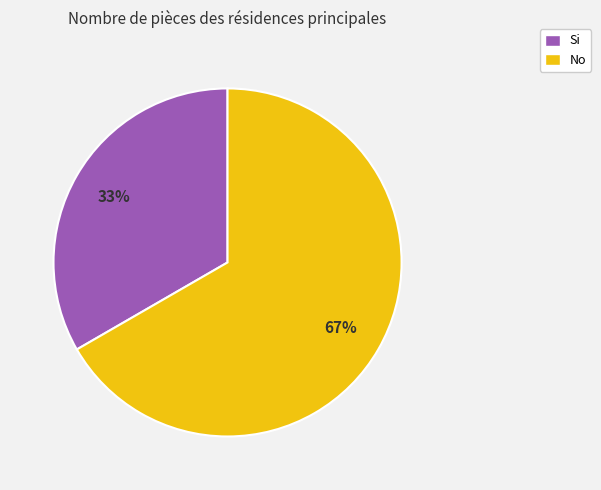

To the nearest percent, what percentage of the pie is No?

67%